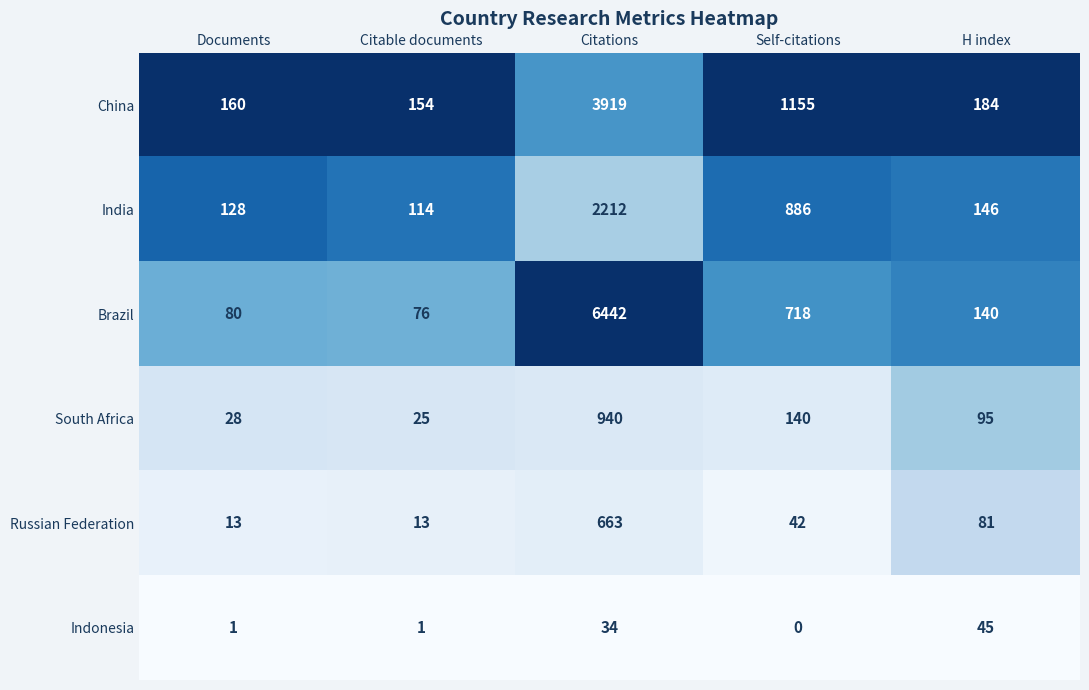

Which series has the widest spread of values?

Brazil